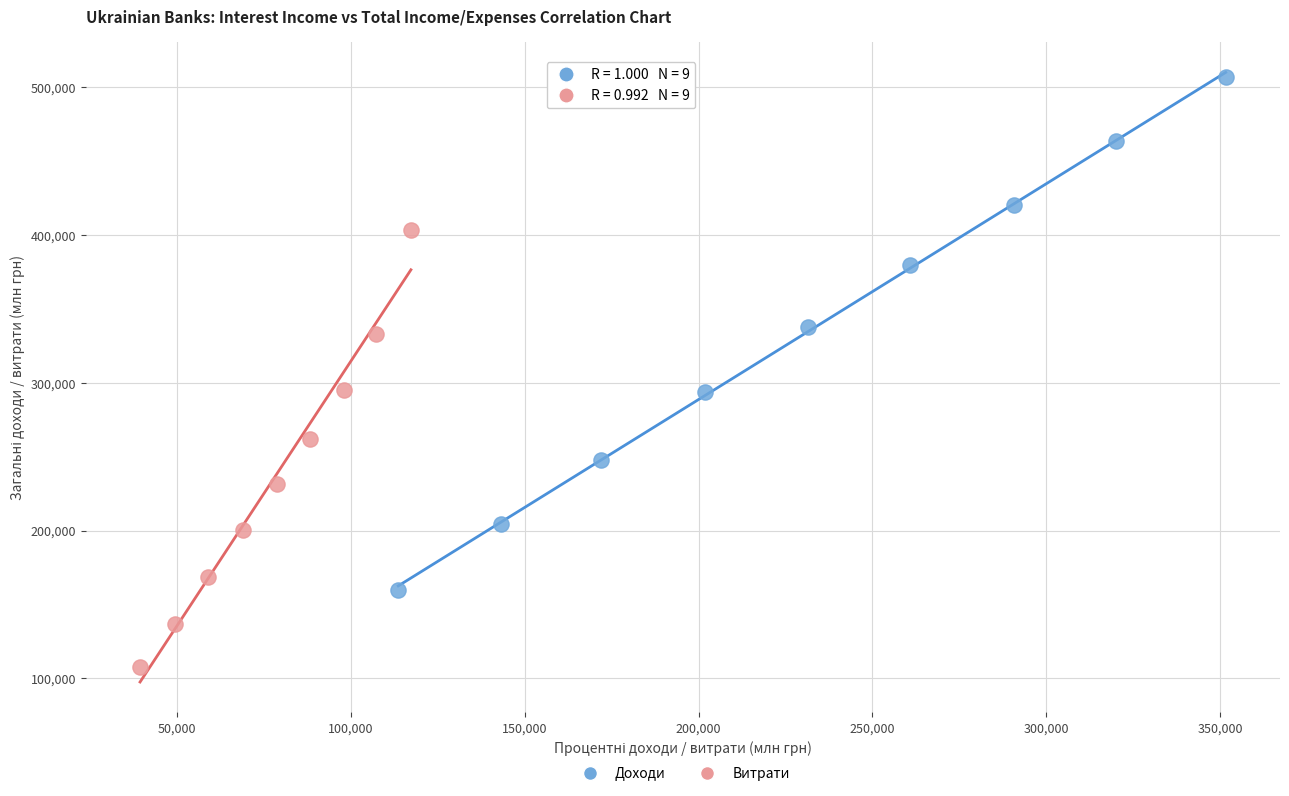

What are all the series names shown in the legend?

Доходи, Витрати